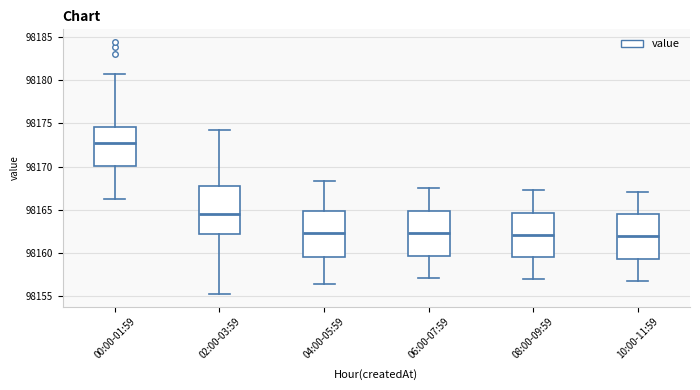

Reading left to right, read every box against the y-axis: the position of its median line, the range the box covers, and the ends of its whiskers. The values are not printed on the chart, so give them approximately, as read against the axis.

00:00-01:59: median 98172.5, box 98170.0 to 98174.5, whiskers 98166.0 to 98180.5
02:00-03:59: median 98164.5, box 98162.0 to 98168.0, whiskers 98155.0 to 98174.5
04:00-05:59: median 98162.5, box 98159.5 to 98165.0, whiskers 98156.5 to 98168.5
06:00-07:59: median 98162.5, box 98159.5 to 98165.0, whiskers 98157.0 to 98167.5
08:00-09:59: median 98162.0, box 98159.5 to 98164.5, whiskers 98157.0 to 98167.5
10:00-11:59: median 98162.0, box 98159.5 to 98164.5, whiskers 98156.5 to 98167.0